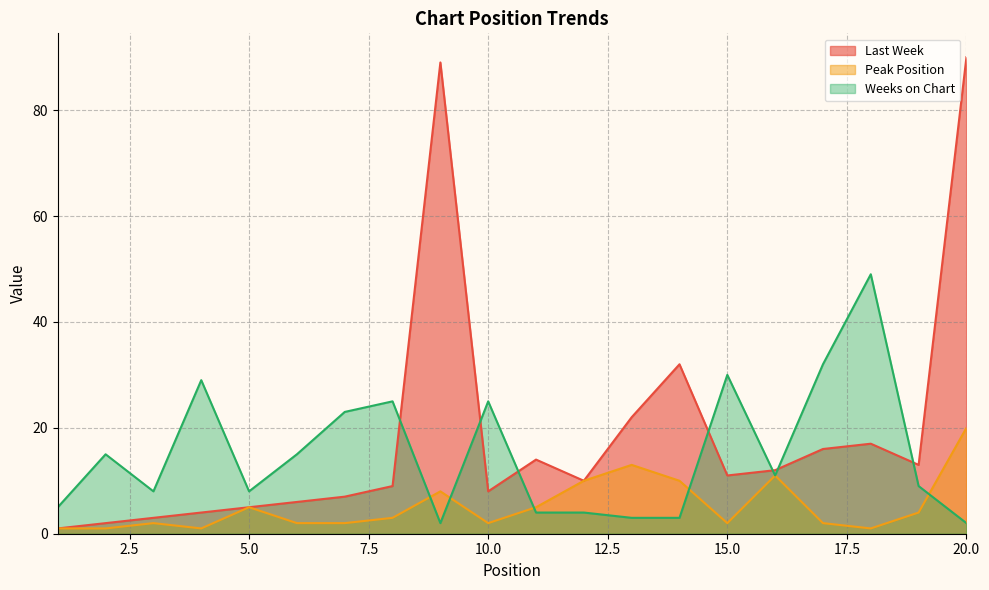

What is the difference between the maximum and minimum values in the Peak Position series?

19